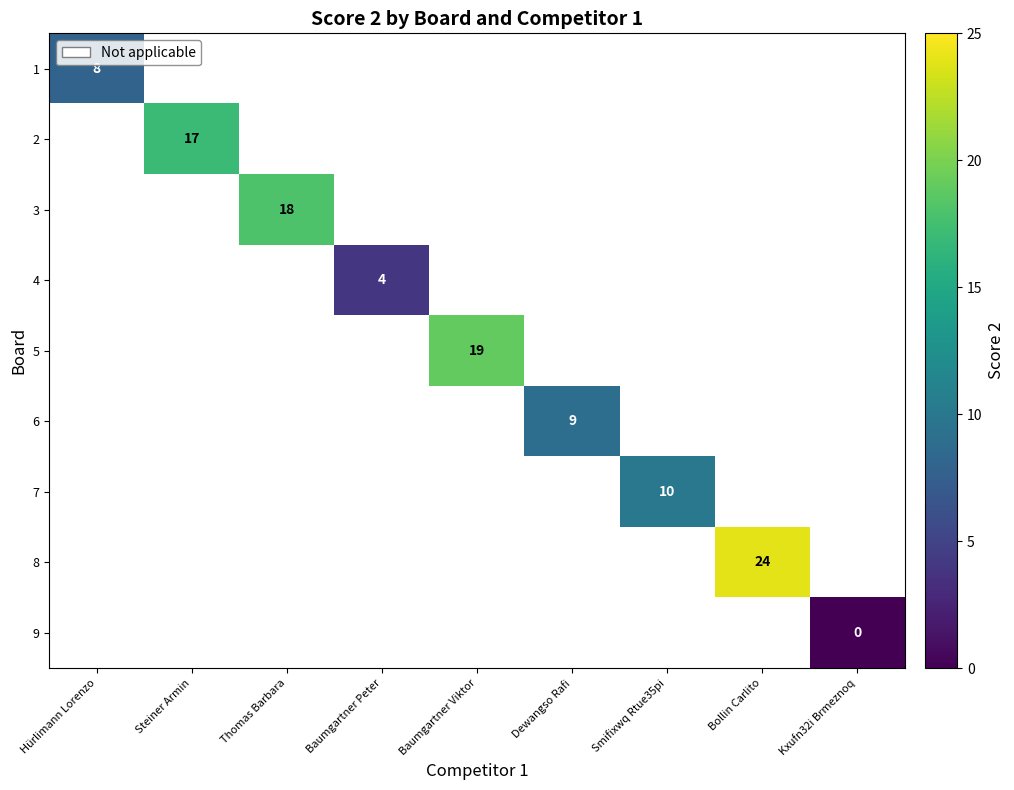

True or false: 8 has a value of 42 at Bollin Carlito.

False